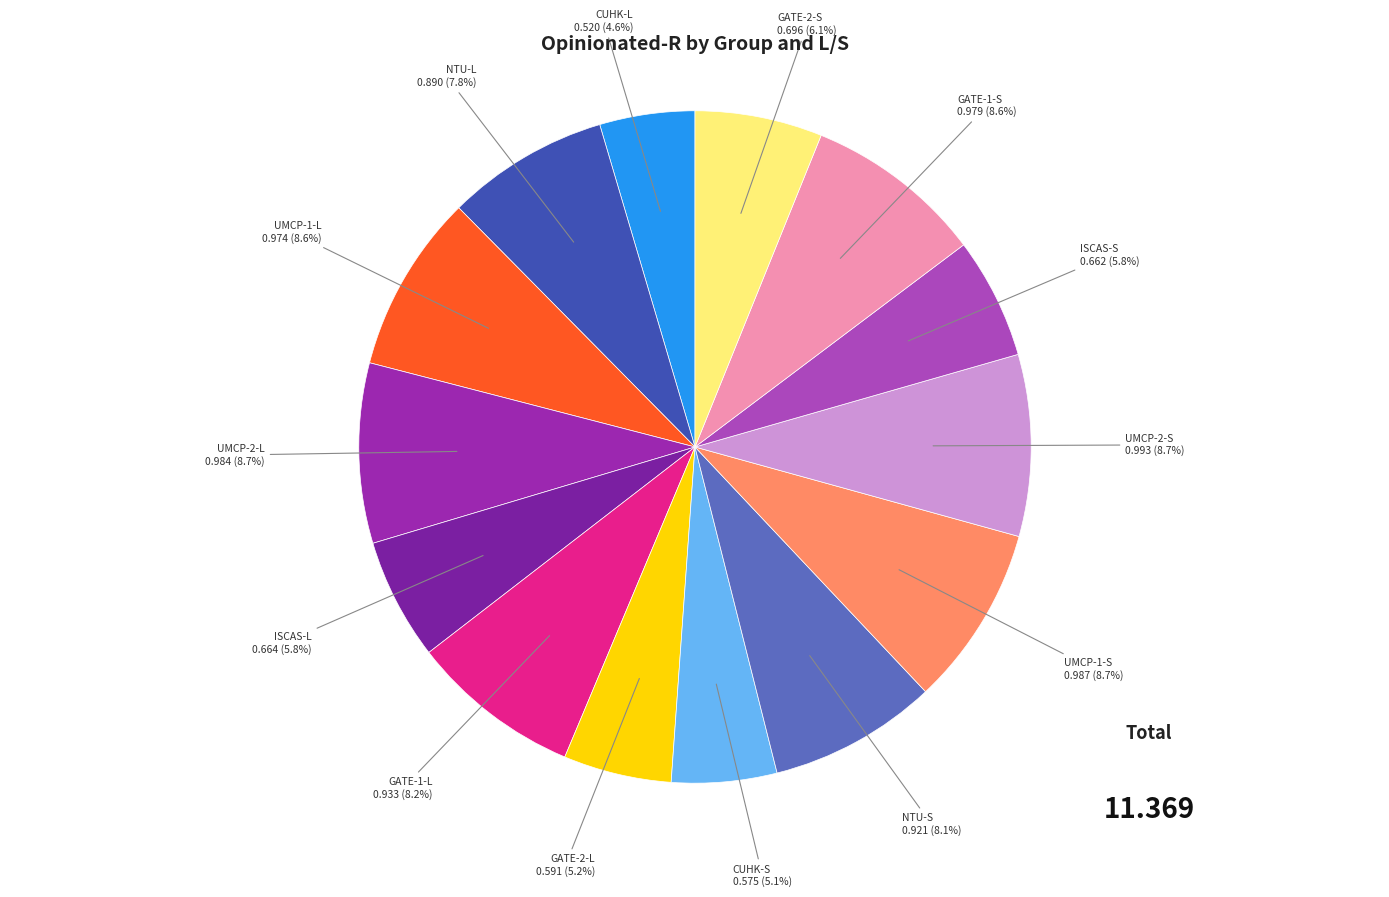

Count the number of slices in the pie.

14